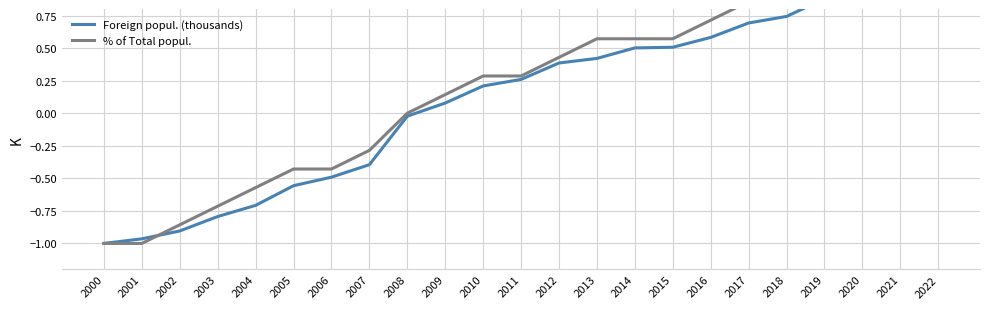

How many positive values does the % of Total popul. series have?

14